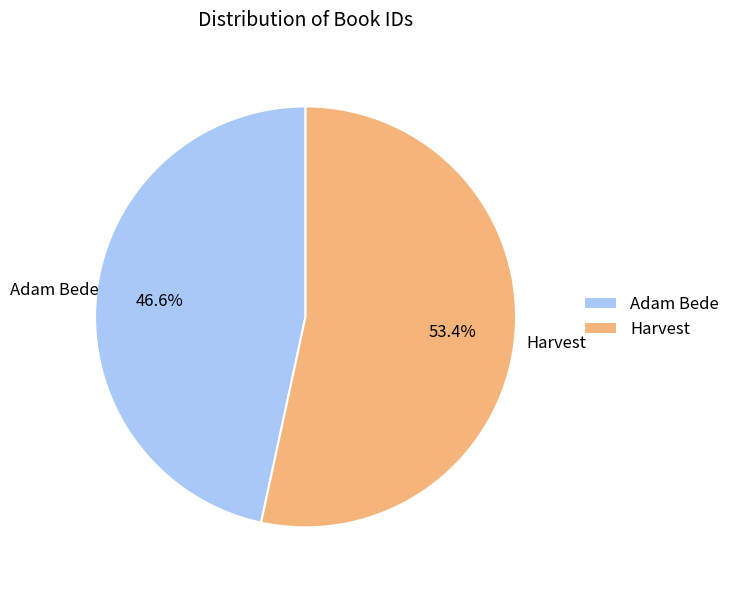

Rank the categories by value from lowest to highest.

Adam Bede, Harvest